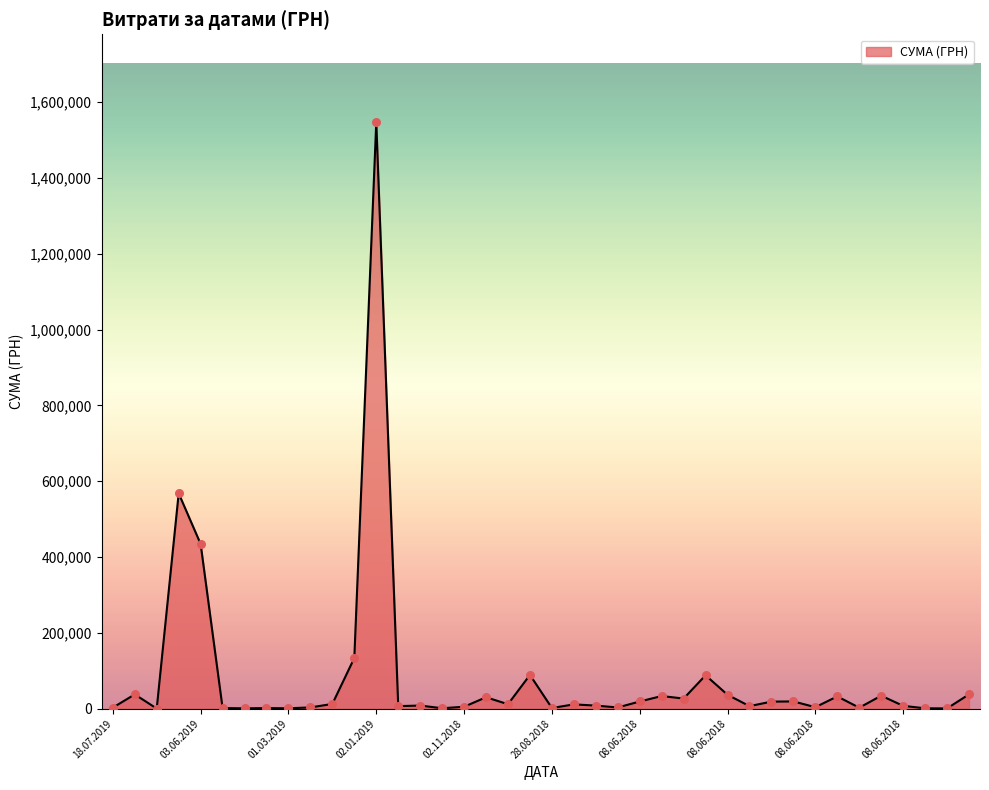

What is the maximum value shown in the chart?

1546589.5